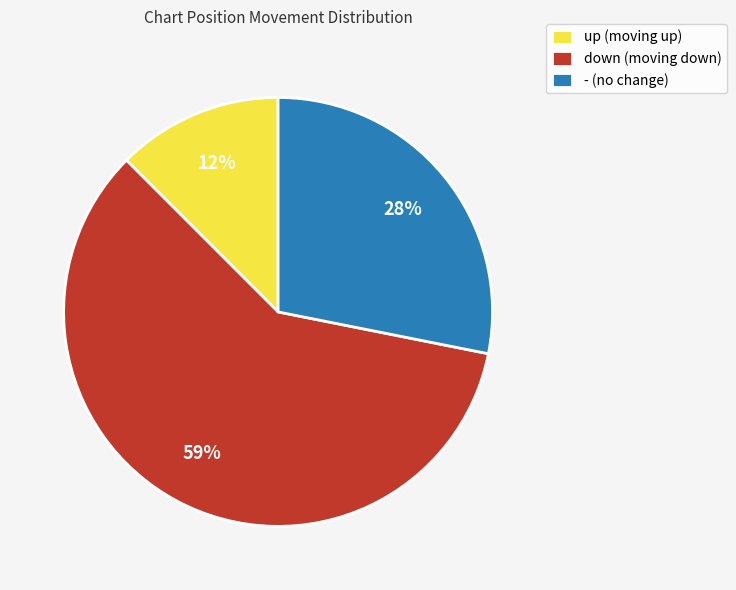

What percentage is the - (no change) slice, to the nearest percent?

28%